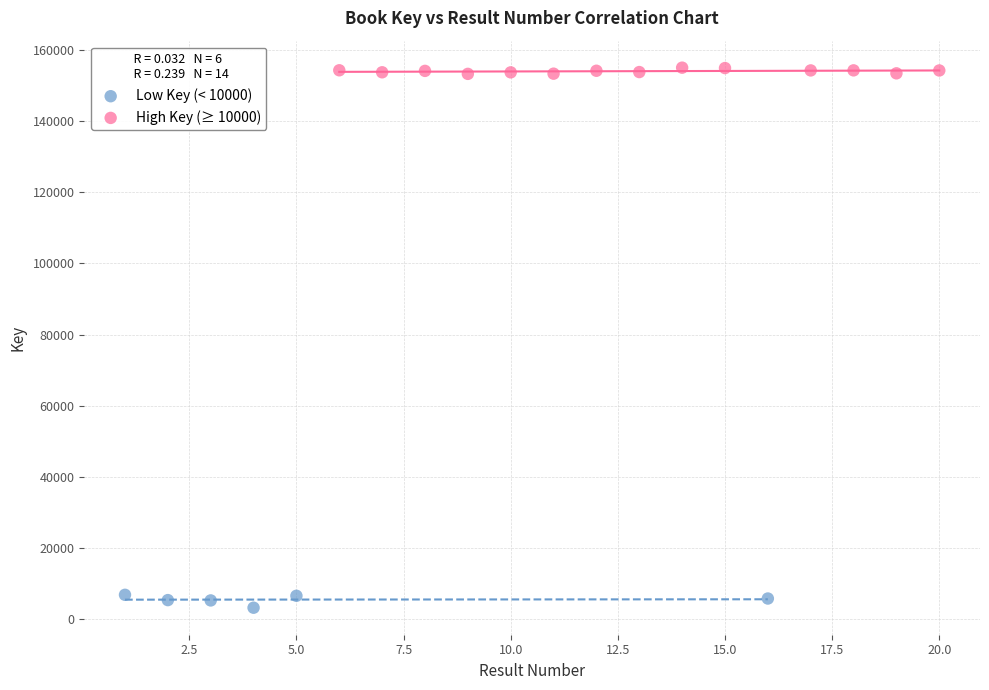

Which series reaches the minimum Y coordinate?

Low Key (< 10000)